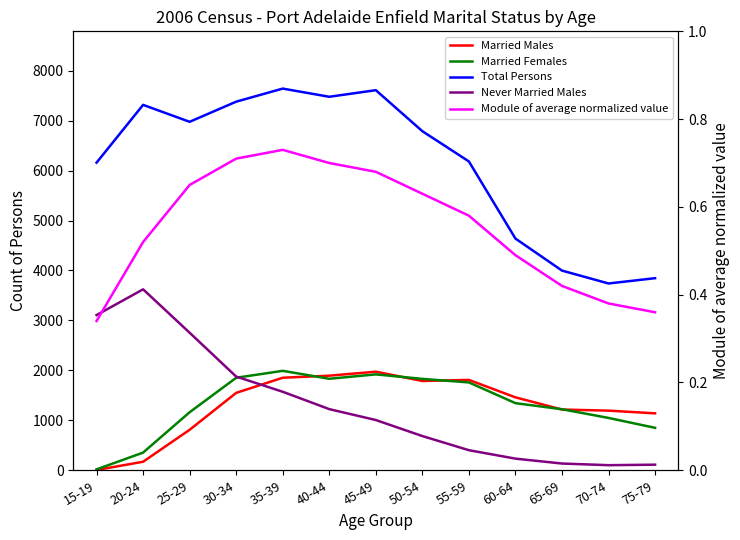

What is the difference between the second highest and second lowest values in the Total Persons series?

3764.0